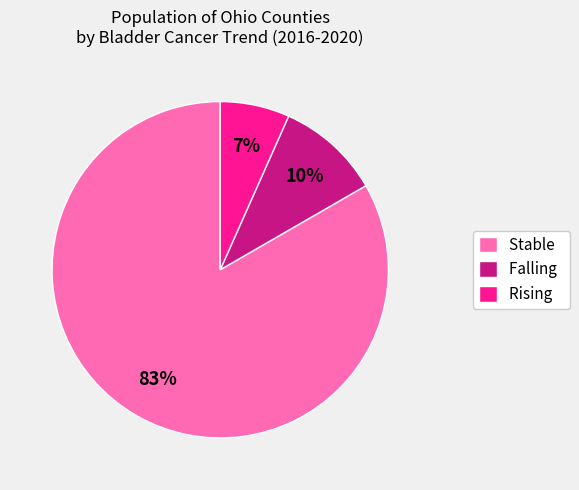

What percentage is the Stable slice, to the nearest percent?

83%